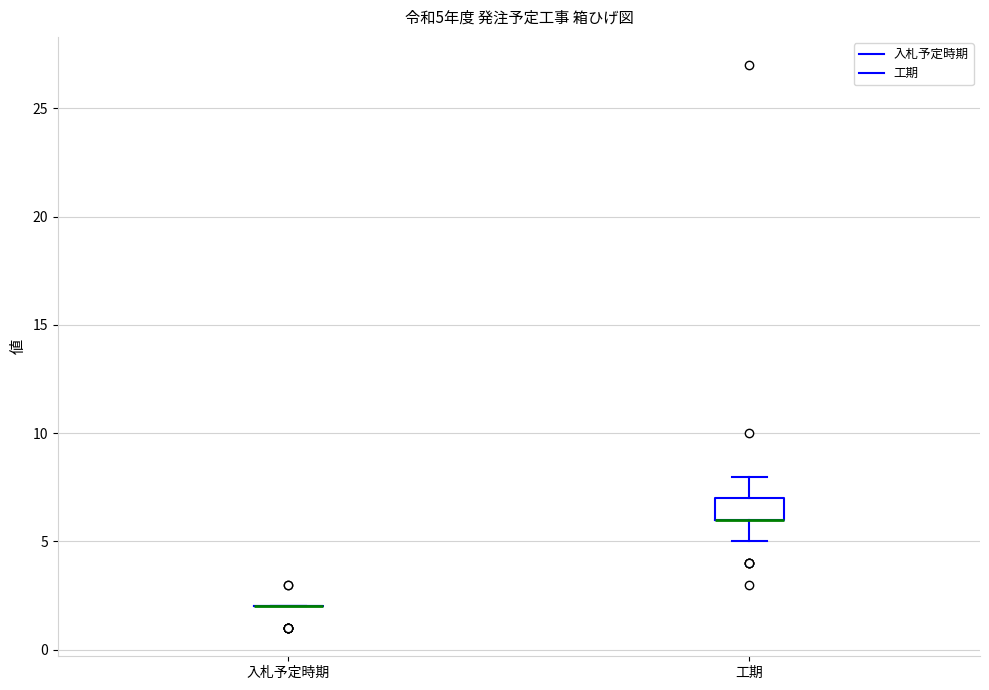

Comparing the boxes themselves (not the whiskers), which one is the tallest?

工期